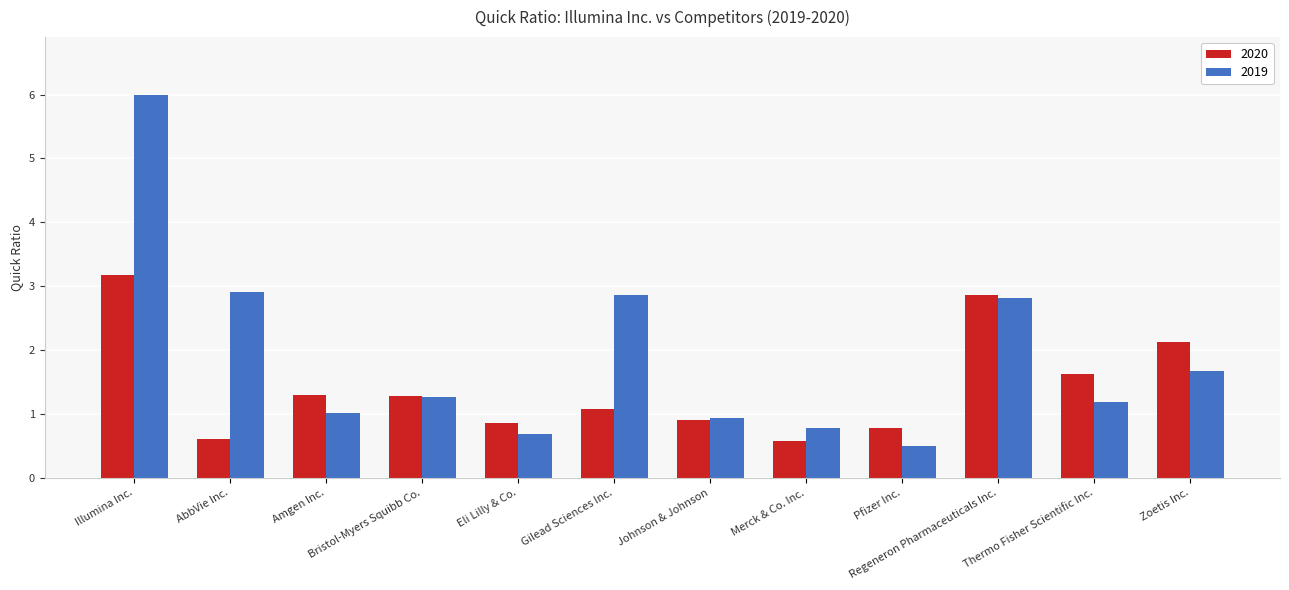

True or false: 2019 has a value of 1.1 at Gilead Sciences Inc..

False